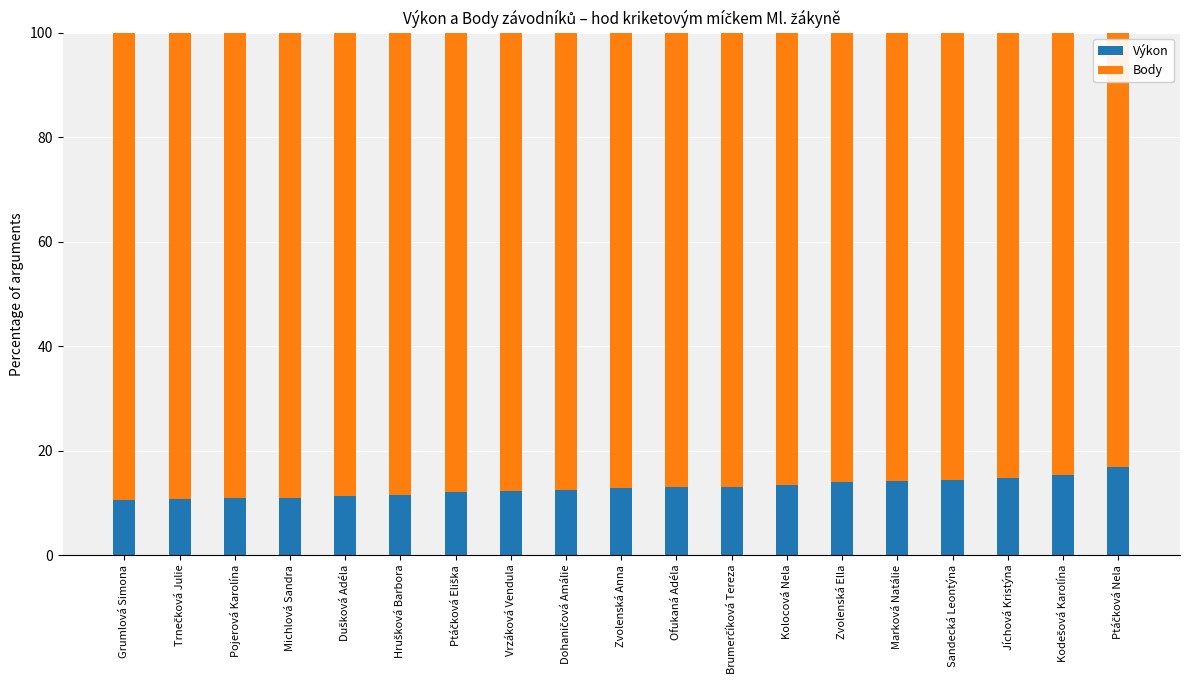

What is the total value across all series at Zvolenská Ella?

100.0